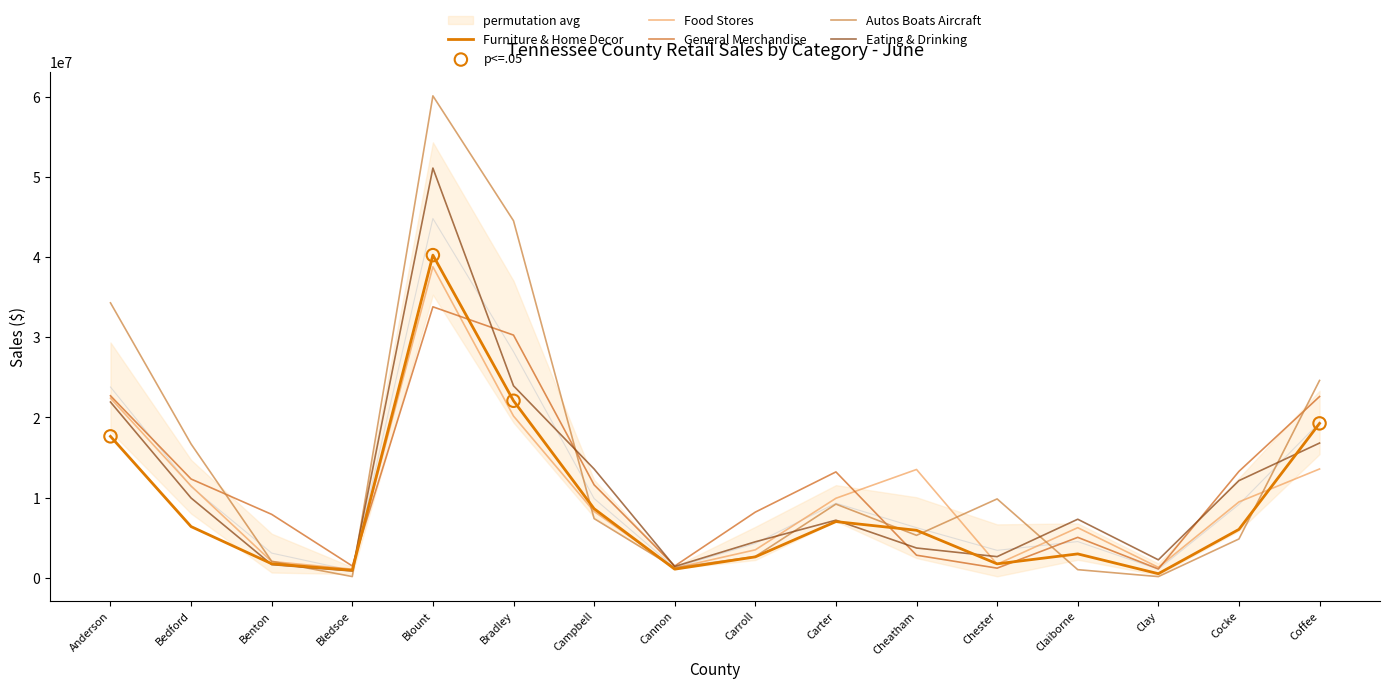

What is the total value across all series at Cheatham?

31238495